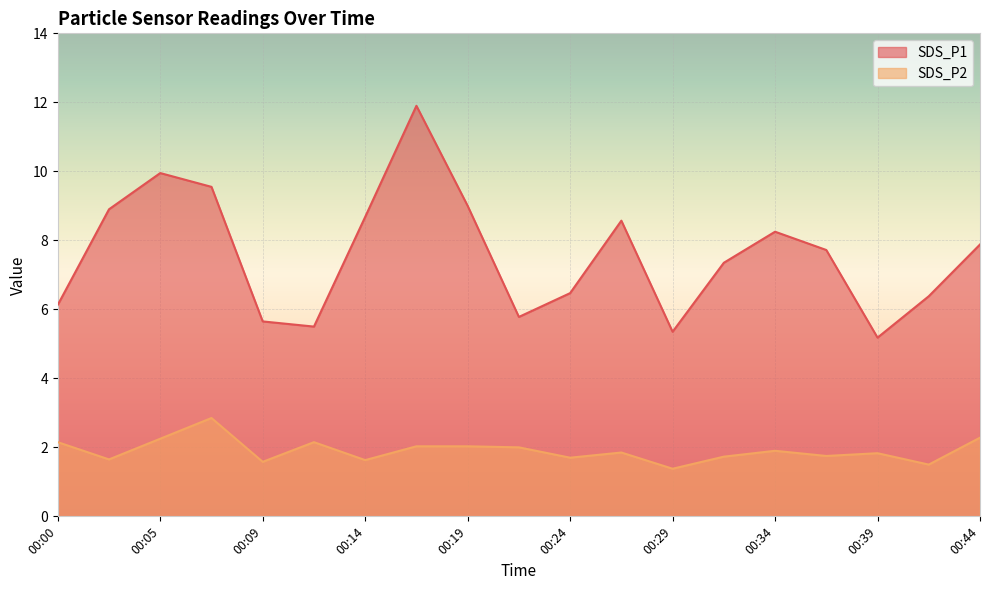

What is the average value of the SDS_P1 series?

7.6